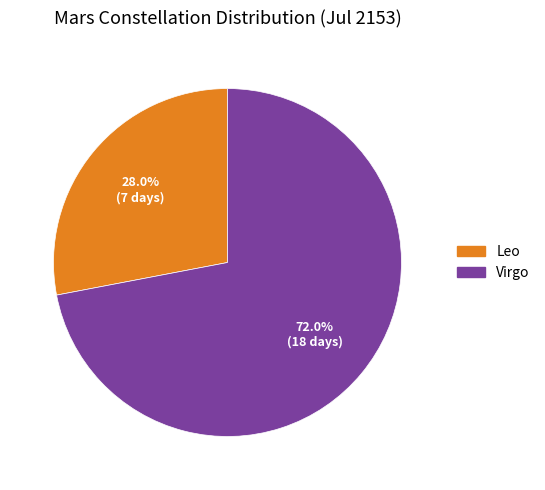

Count the number of slices in the pie.

2